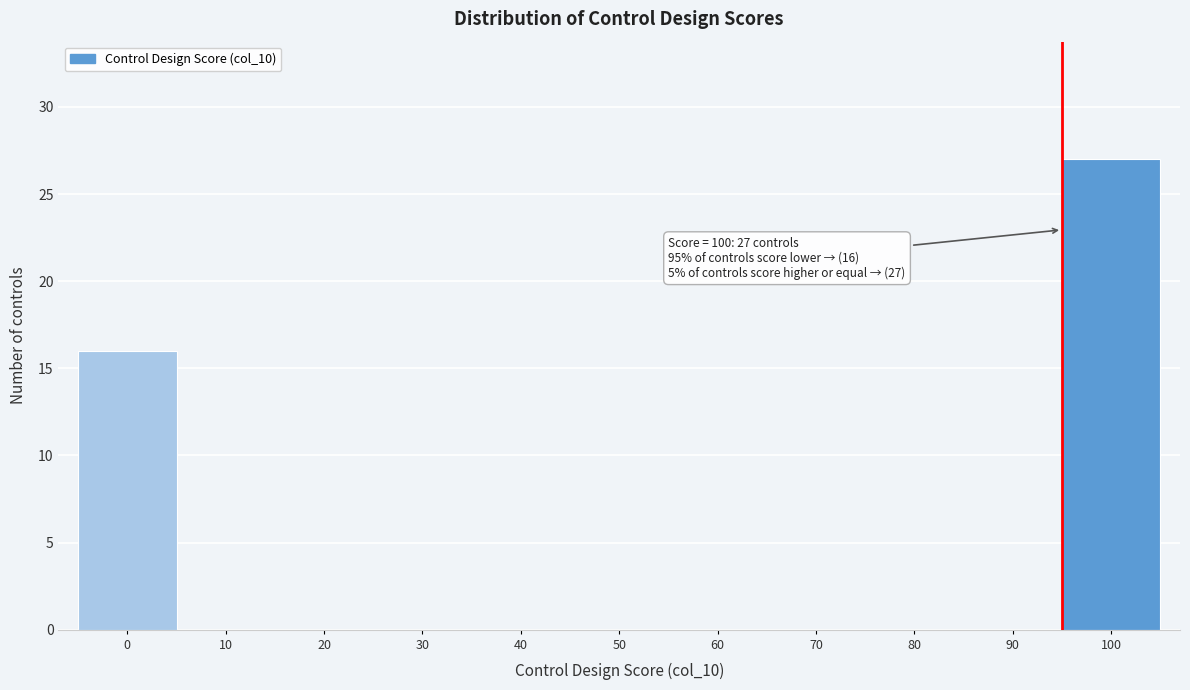

Reading right to left, what are all the values shown in this chart?

100=27	90=0	80=0	70=0	60=0	50=0	40=0	30=0	20=0	10=0	0=16